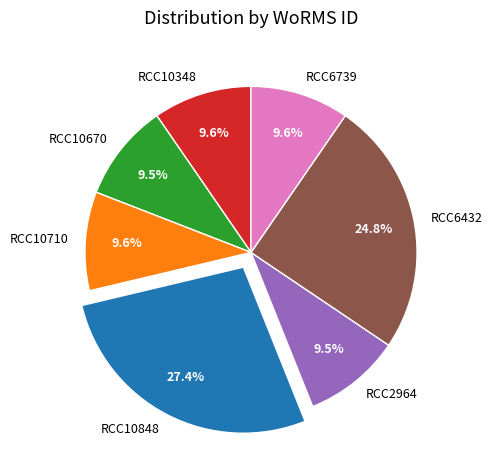

Is it true that RCC10848 is 19% of the pie?

False